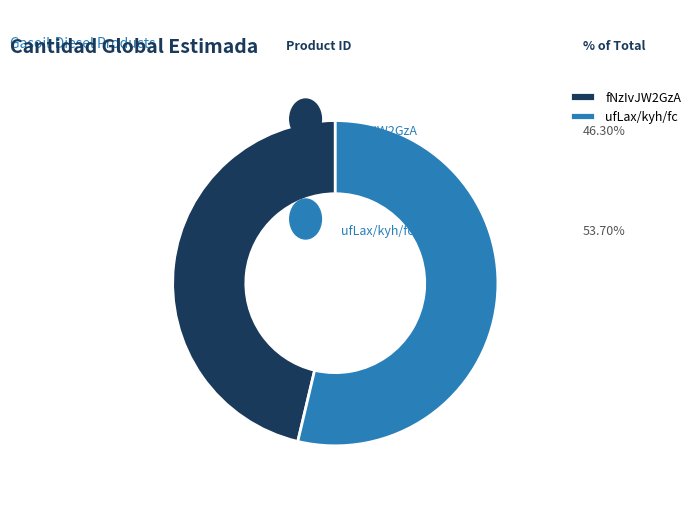

What is the largest slice in the pie chart?

ufLax/kyh/fc